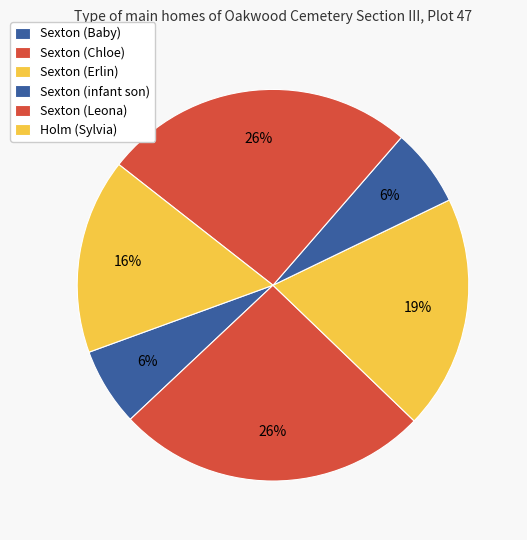

Count the number of slices in the pie.

6